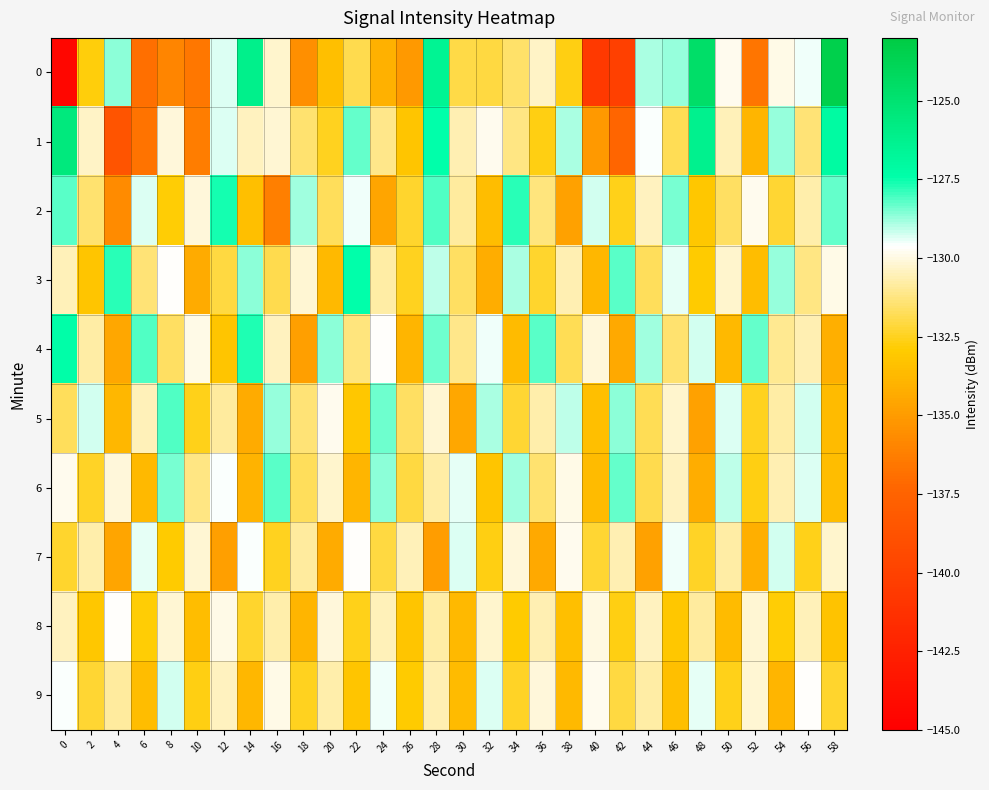

Which label corresponds to the largest value in the chart?

58